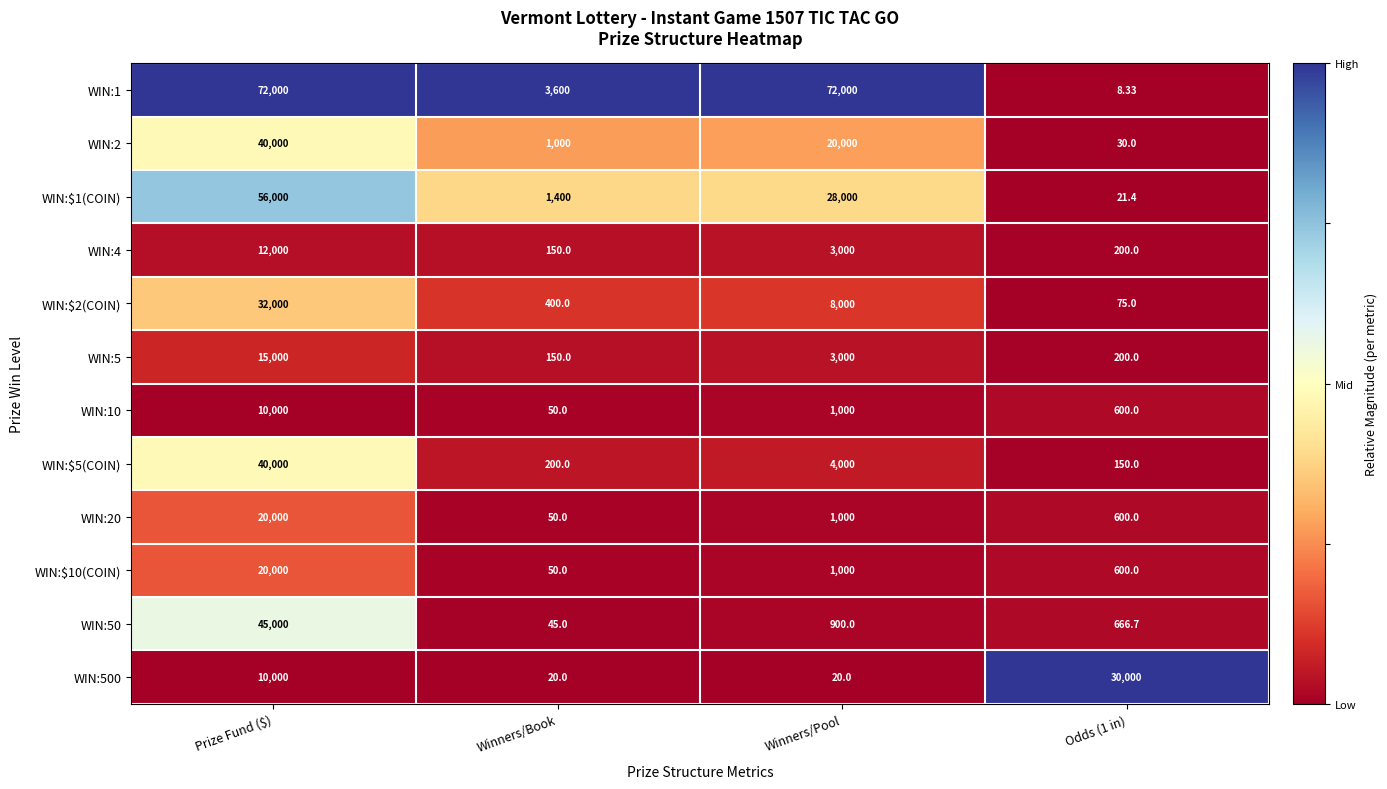

Where is WIN:1 nearest to the value 36004?

Winners/Book